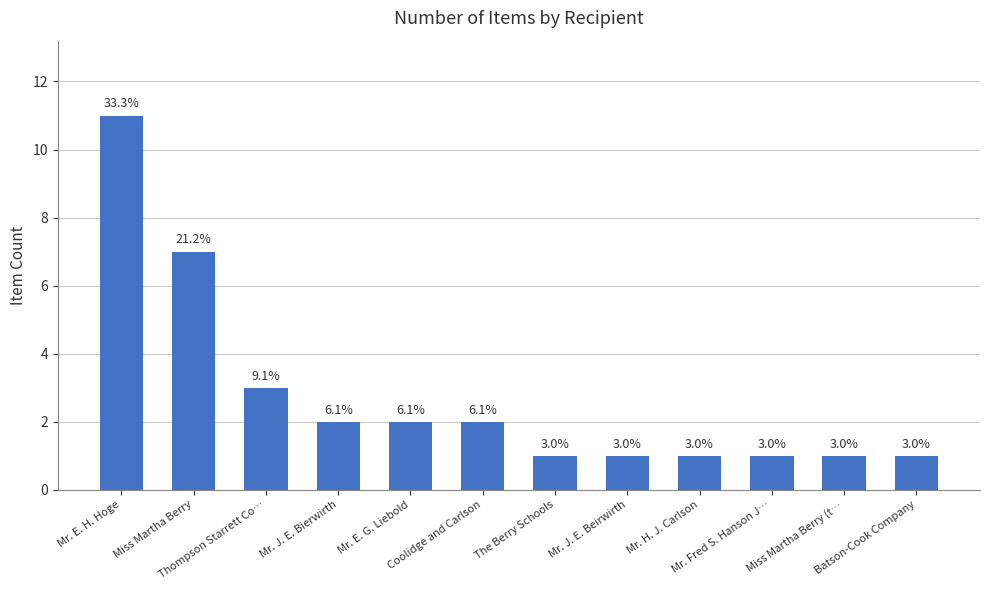

What is the label of the 7th bar from the left?

The Berry Schools